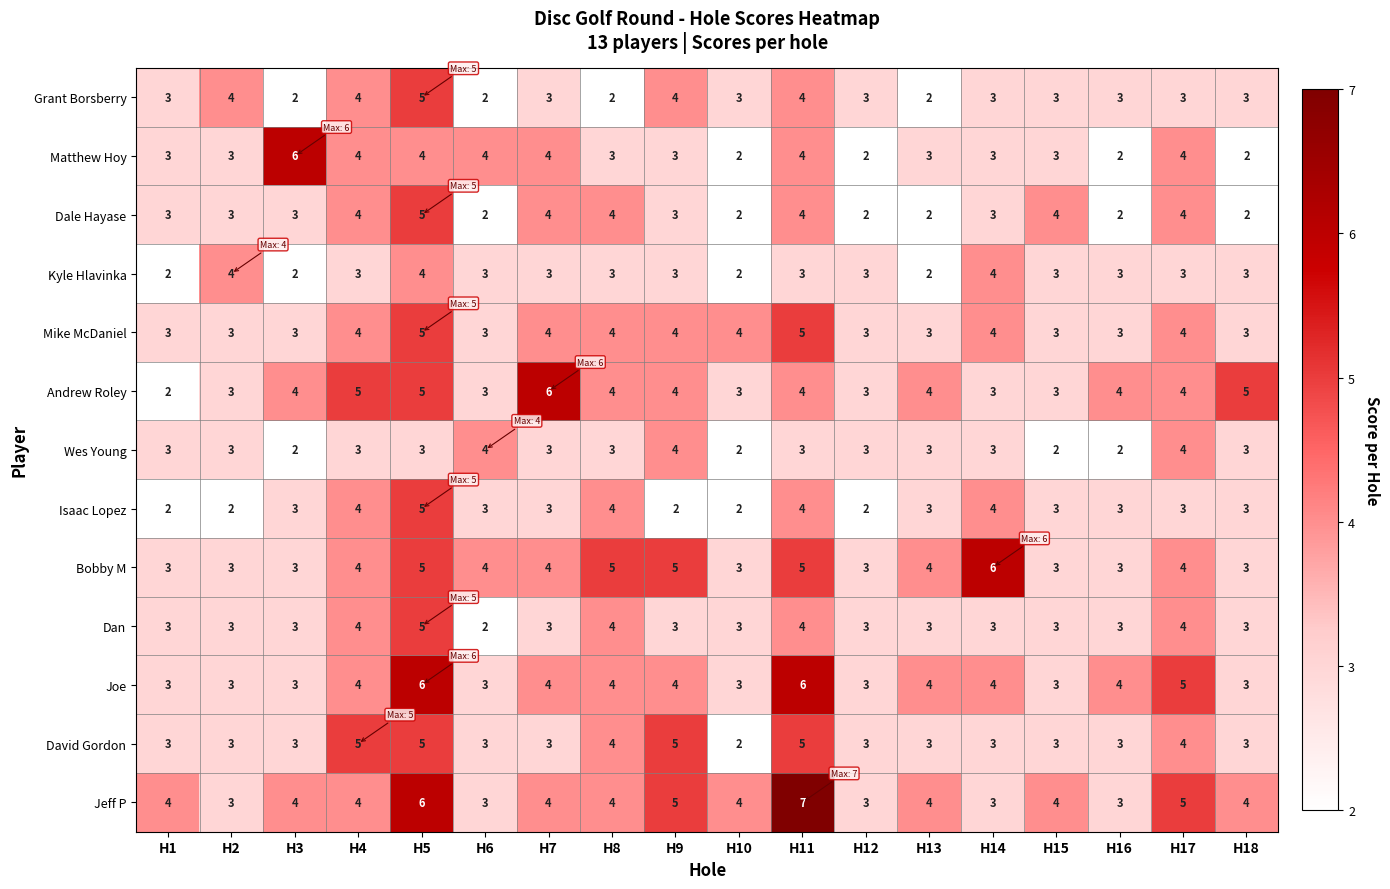

What is the difference between the maximum and minimum values in the Joe series?

3